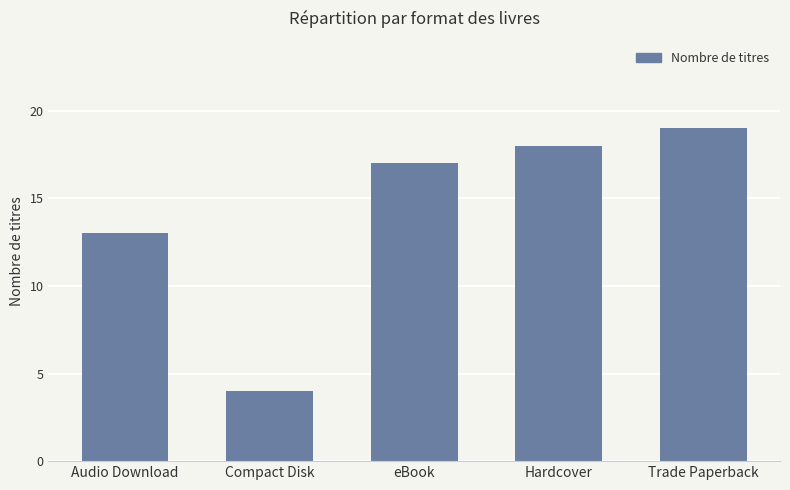

What is the change in value from Audio Download to Trade Paperback?

+6